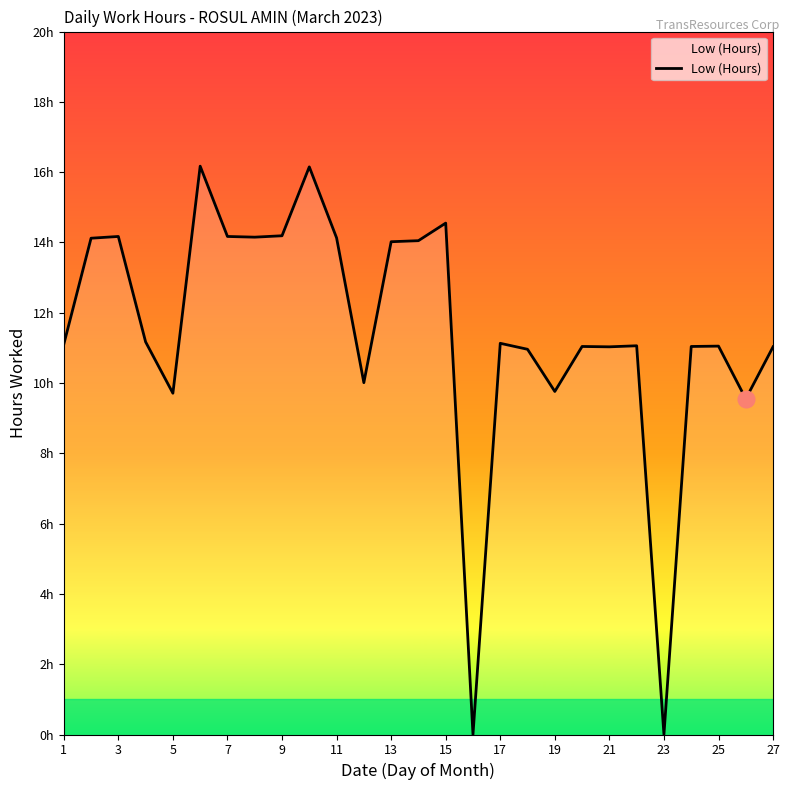

Count the number of values greater than 11.

20